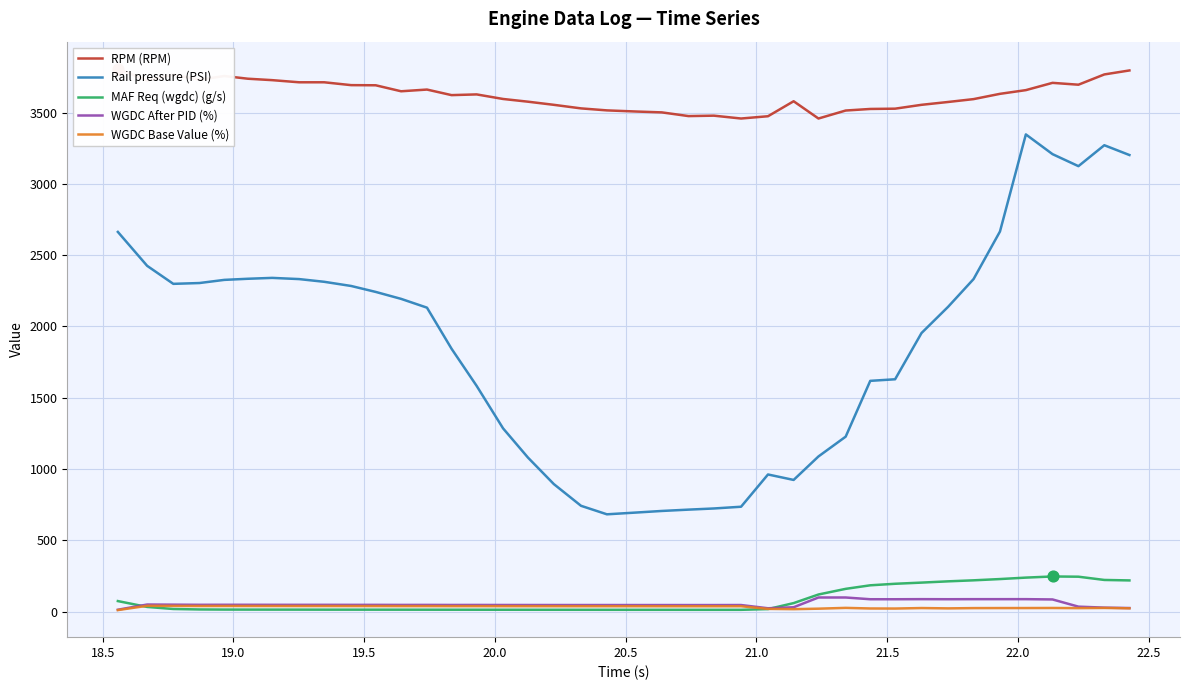

True or false: Rail pressure (PSI) and WGDC After PID (%) cross at least once.

False